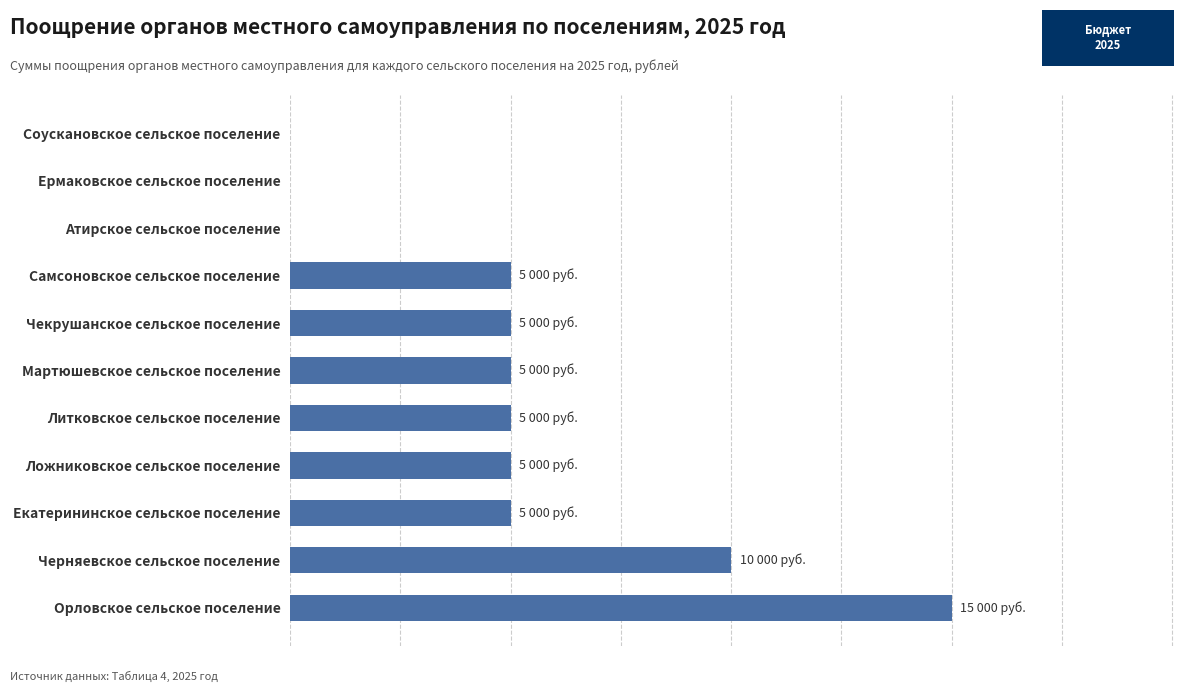

Are the bars grouped side by side (vs. stacked)?

No